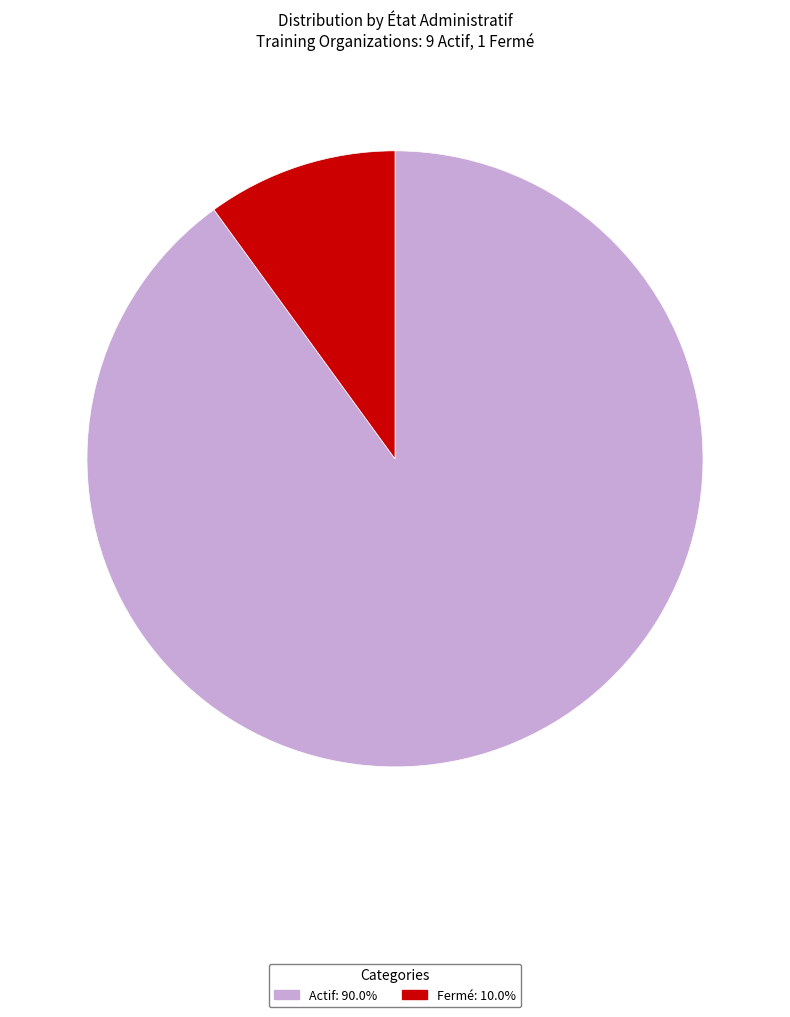

Is there a majority slice in this chart?

Yes